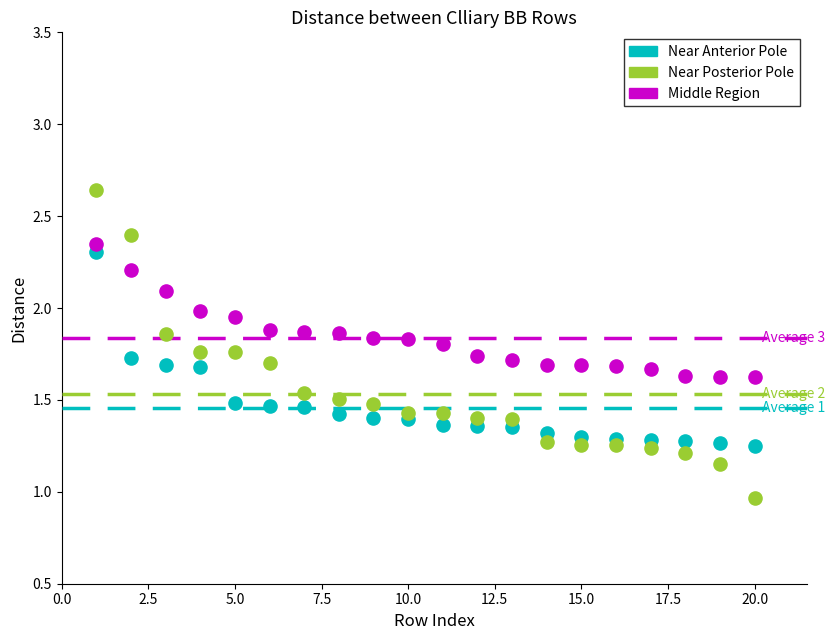

What are all the series names shown in the legend?

Near Anterior Pole, Near Posterior Pole, Middle Region